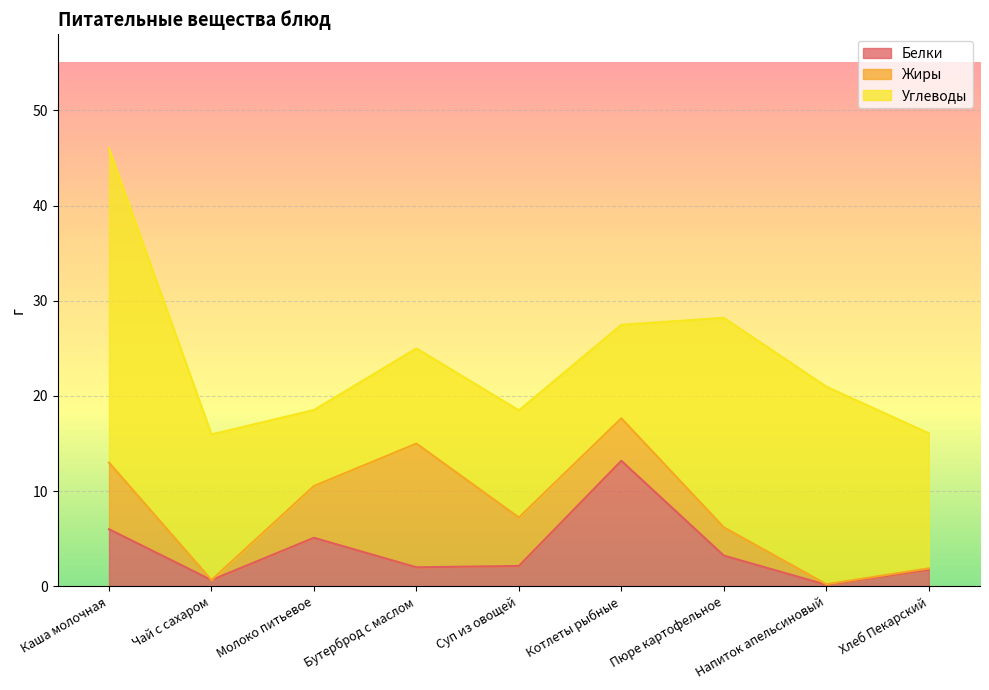

At which category does the chart reach its minimum across all series?

Чай с сахаром